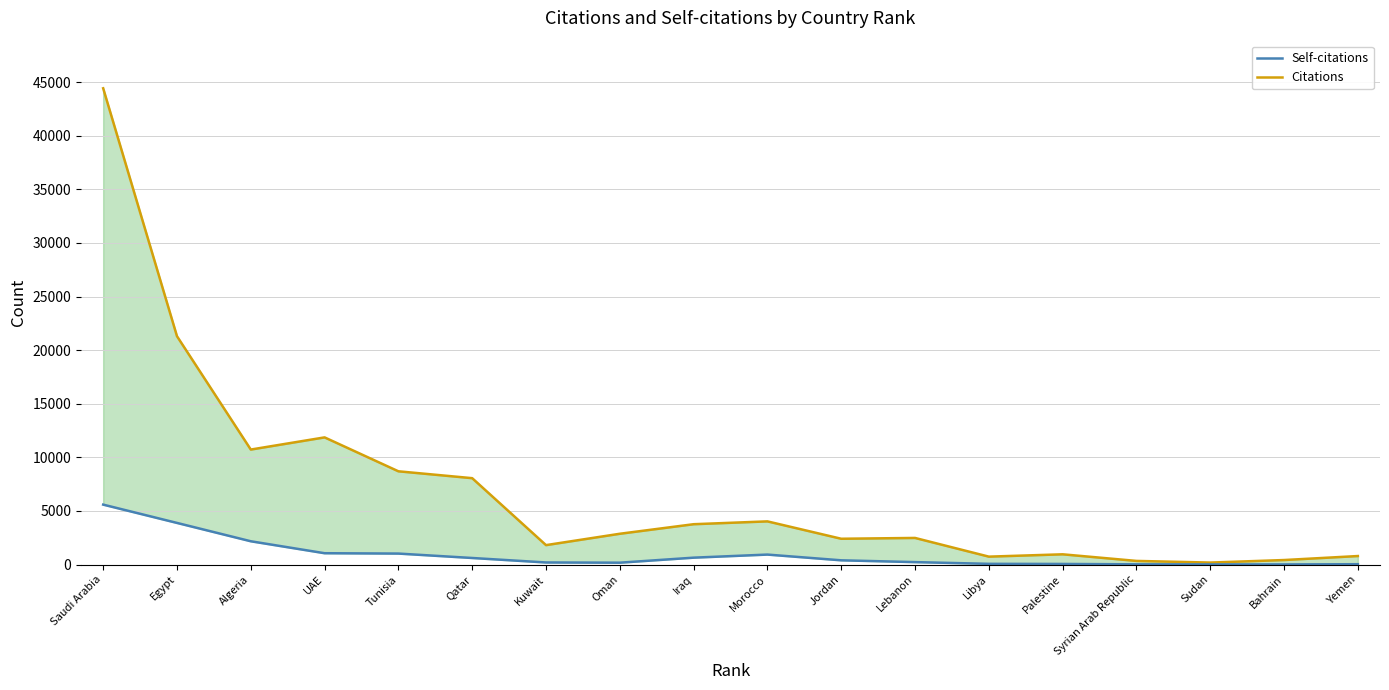

List the series in order of their overall mean, highest first.

Citations, Self-citations